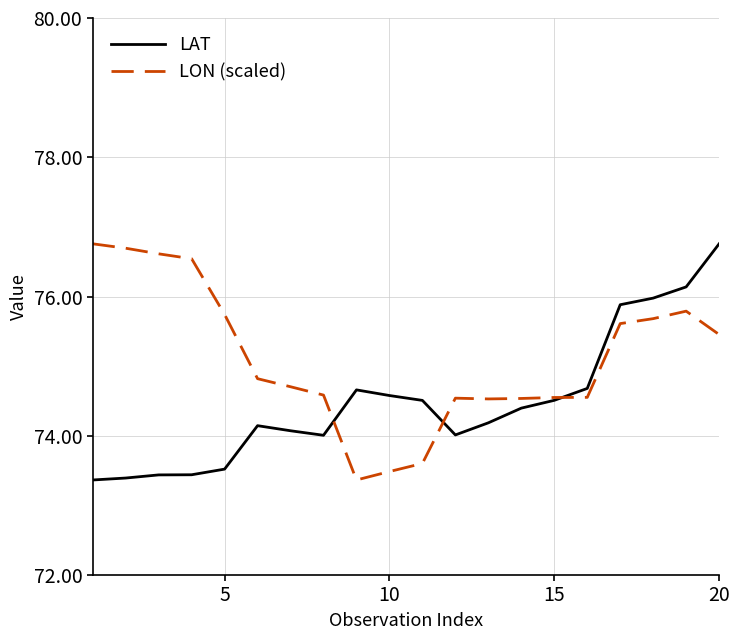

Does the chart have visible grid lines?

Yes